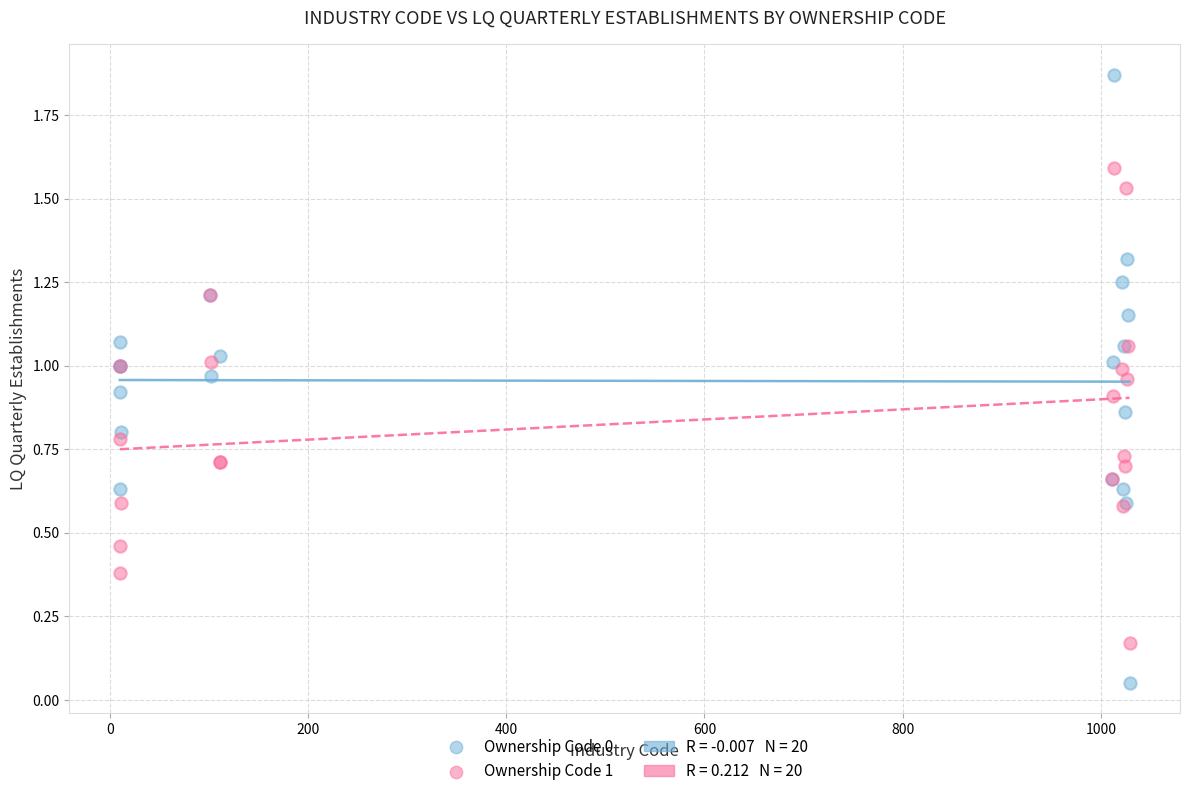

Which series reaches the maximum Y coordinate?

Ownership Code 0